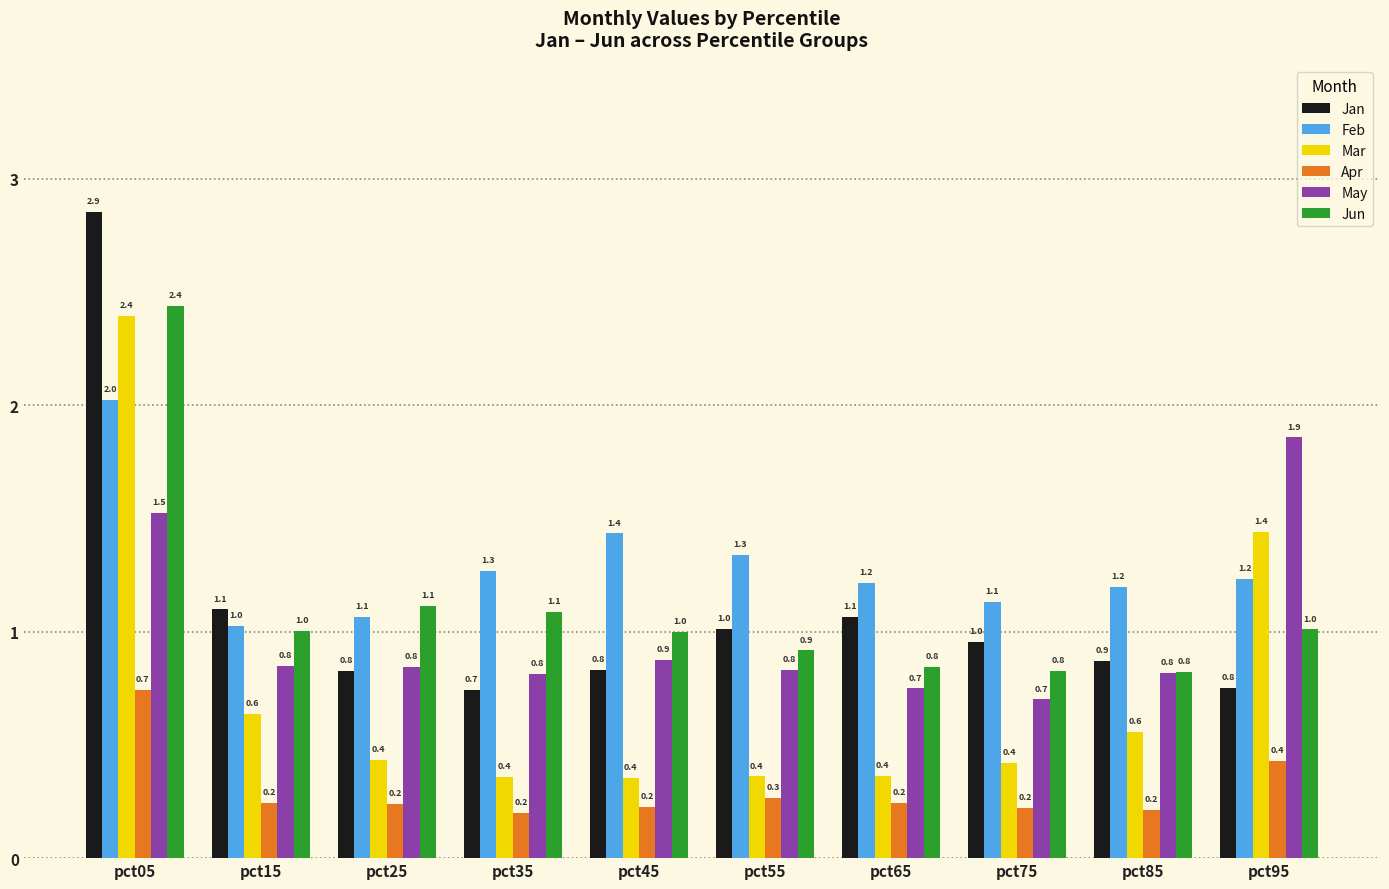

What is the sum of all Jan values?

11.0